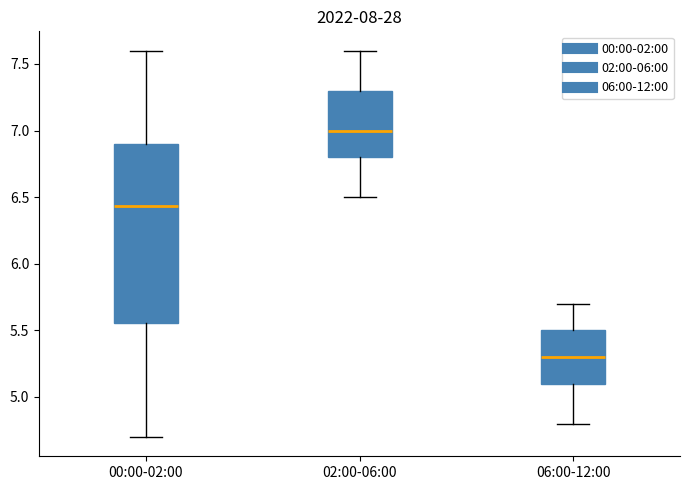

Which box's median line is the highest?

02:00-06:00